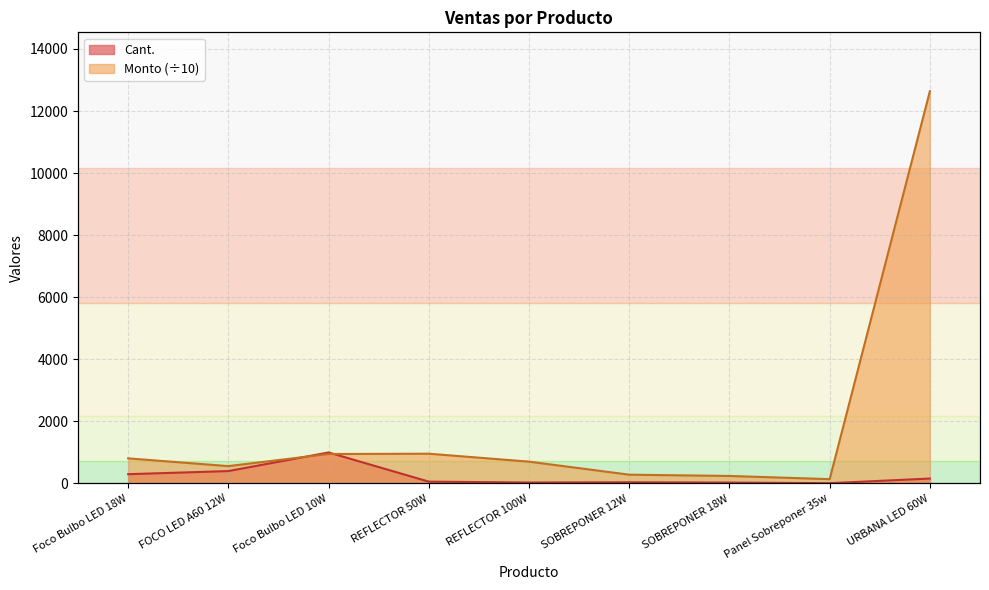

What position from the right is Foco Bulbo LED 10W?

7